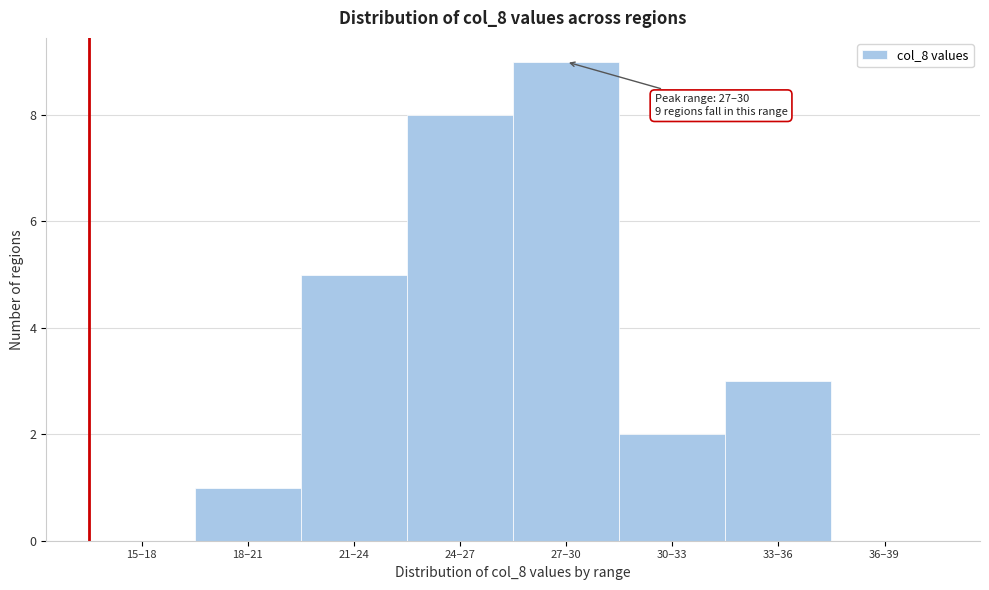

Reading left to right, extract all data points from this chart.

15–18=0	18–21=1	21–24=5	24–27=8	27–30=9	30–33=2	33–36=3	36–39=0